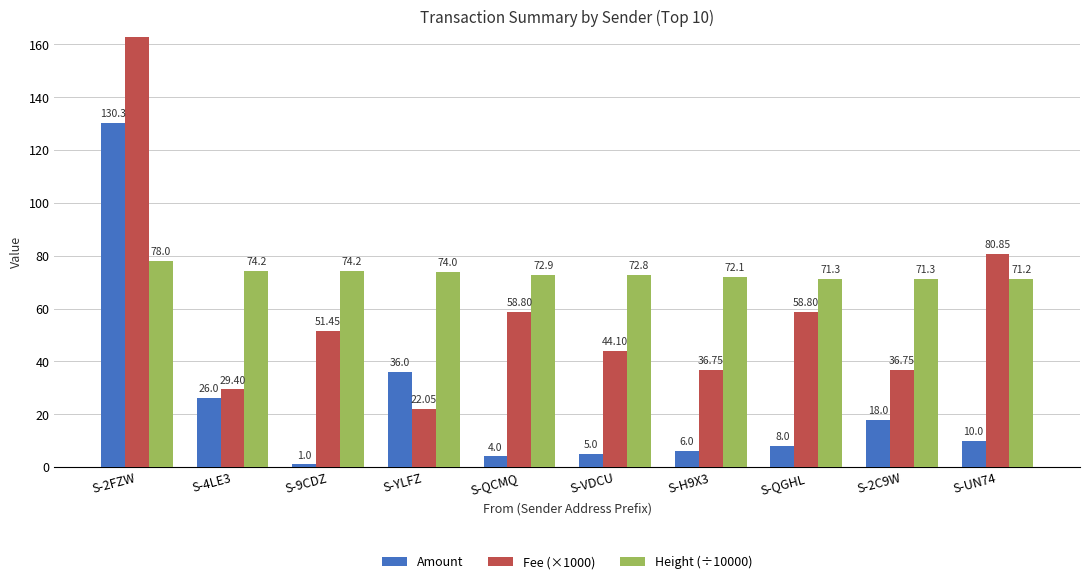

At how many categories does at least one series exceed 354?

1